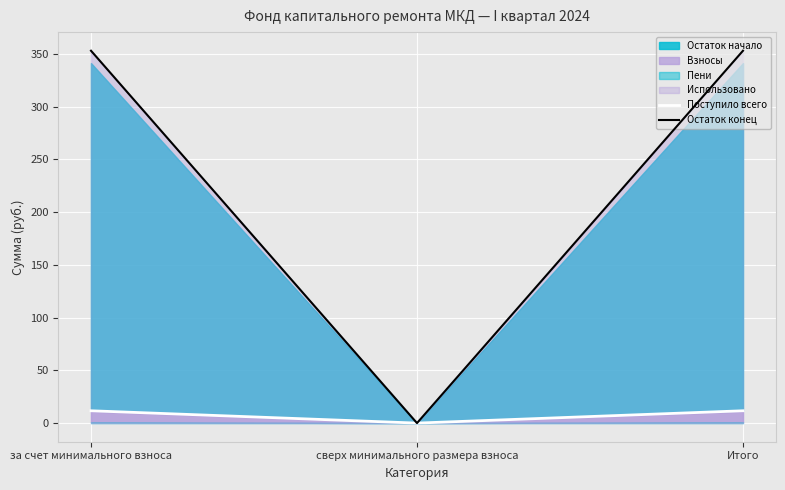

What is the average value of the Поступило всего series?

7.8